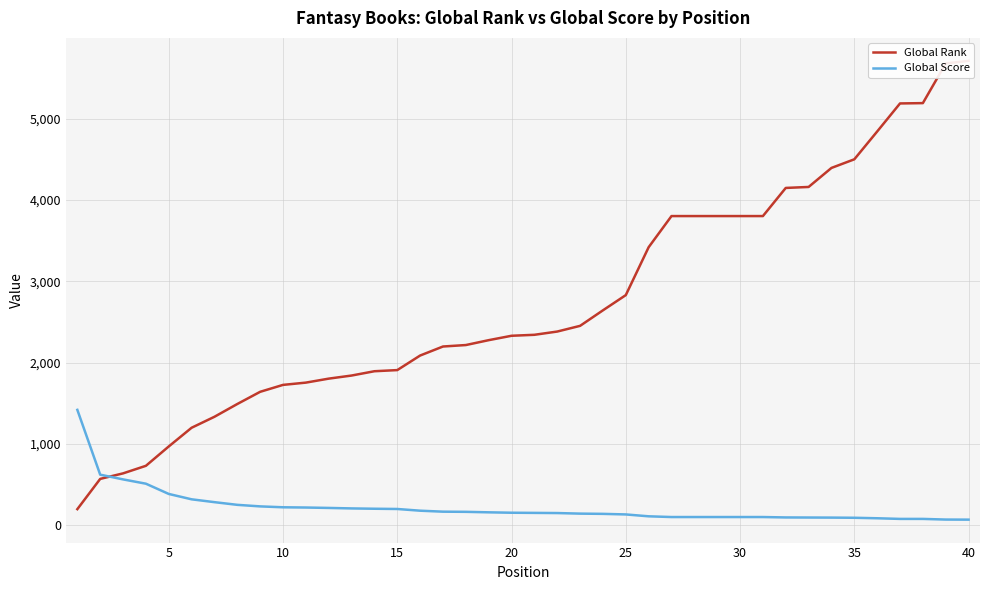

What are all the series names shown in the legend?

Global Rank, Global Score